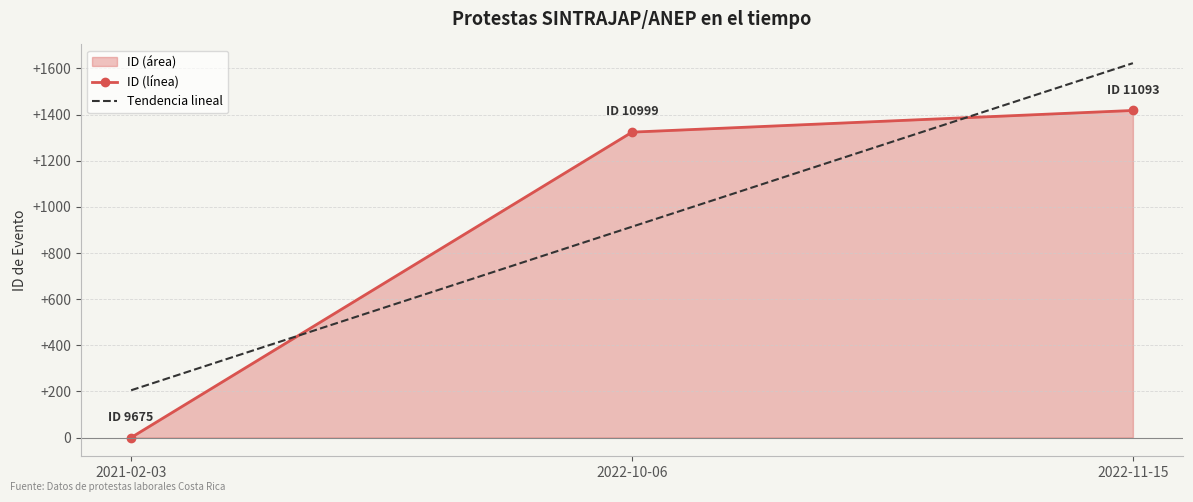

What is the difference between the second highest and minimum values?

1324